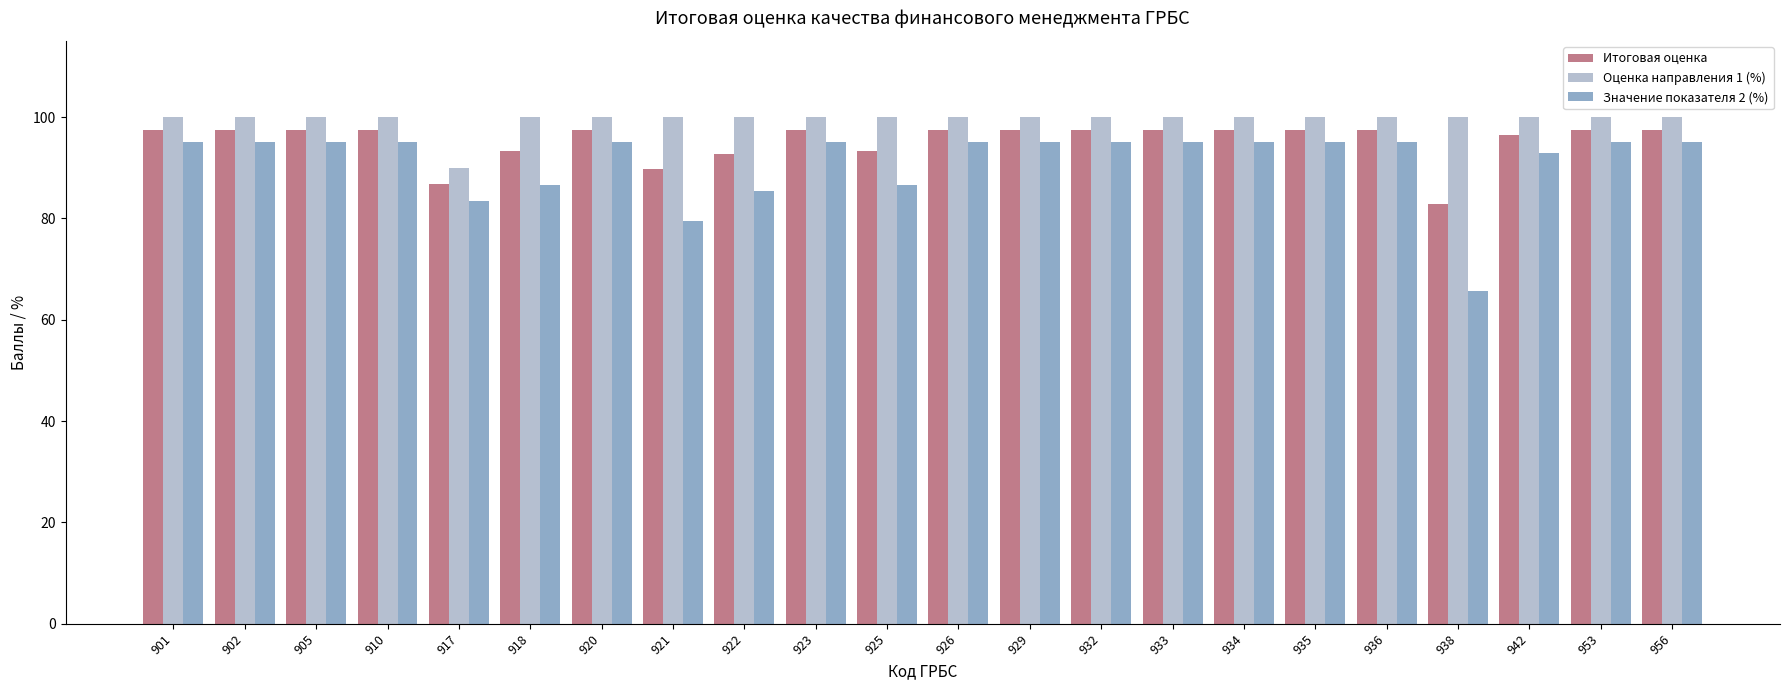

What is the minimum value for Оценка направления 1 (%)?

90.0